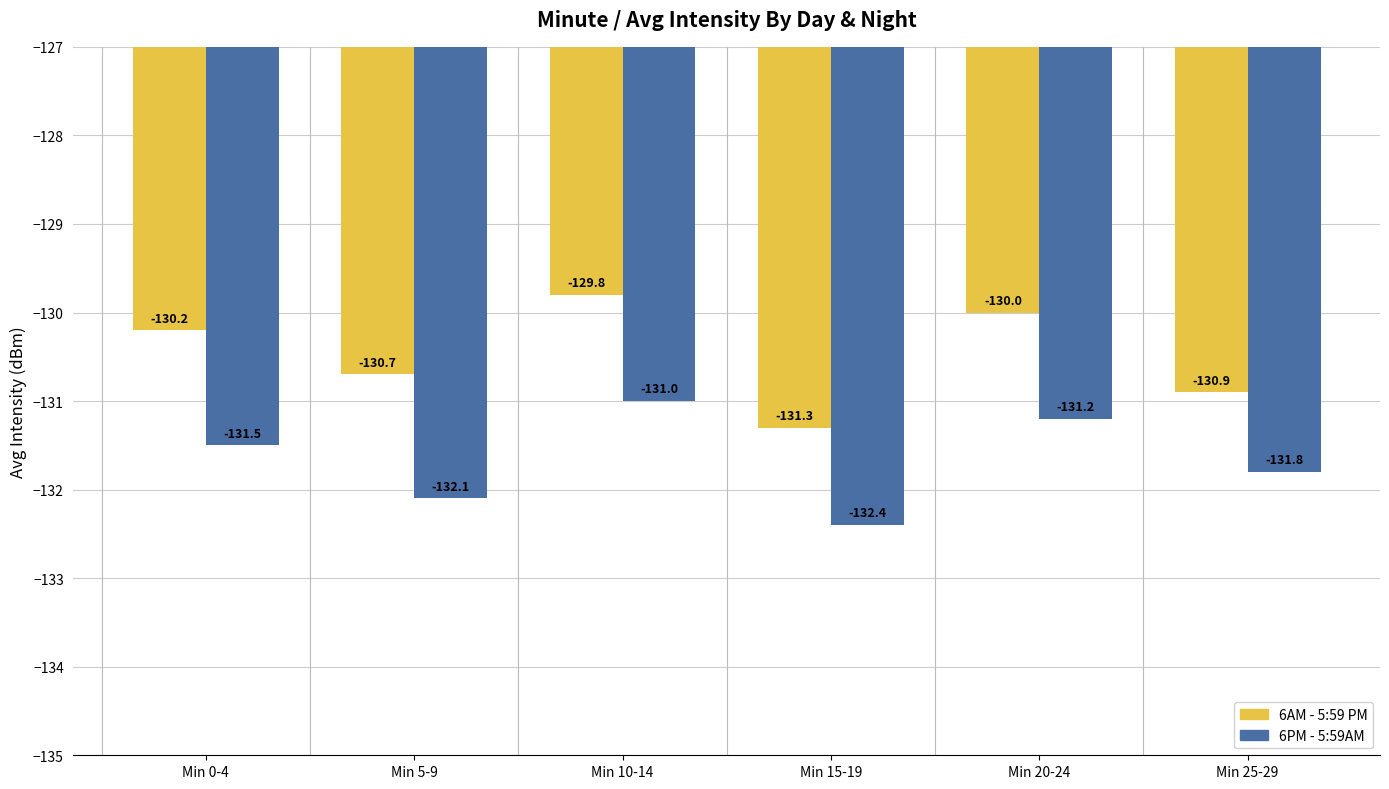

At which category is the sum across all series the highest?

Min 10-14